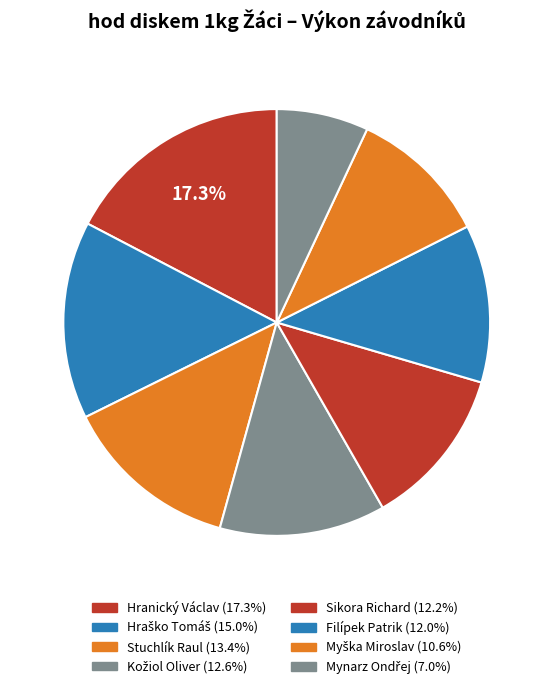

Is there any slice that represents more than half of the pie?

No